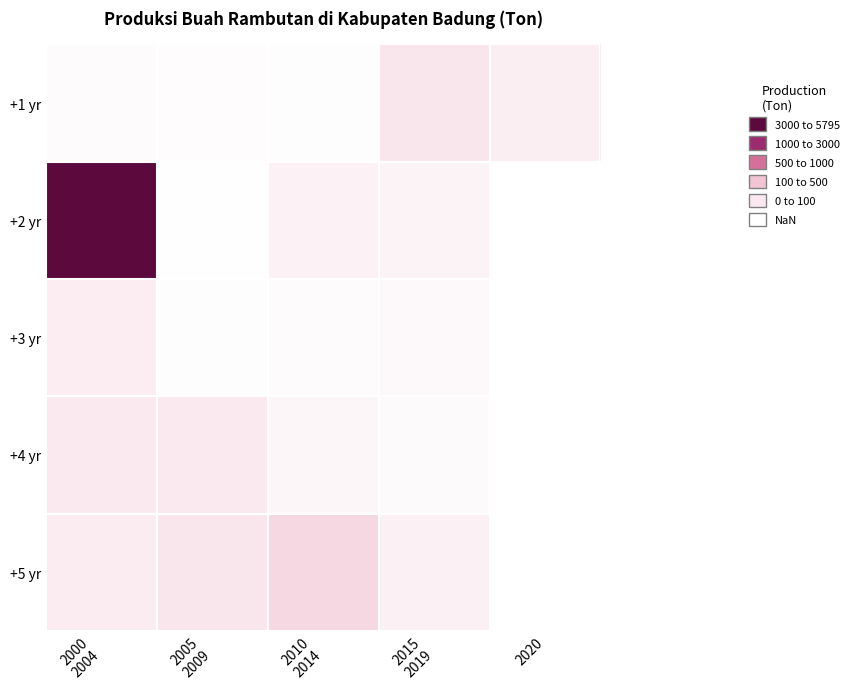

How many data points in +3 yr are above 140?

1